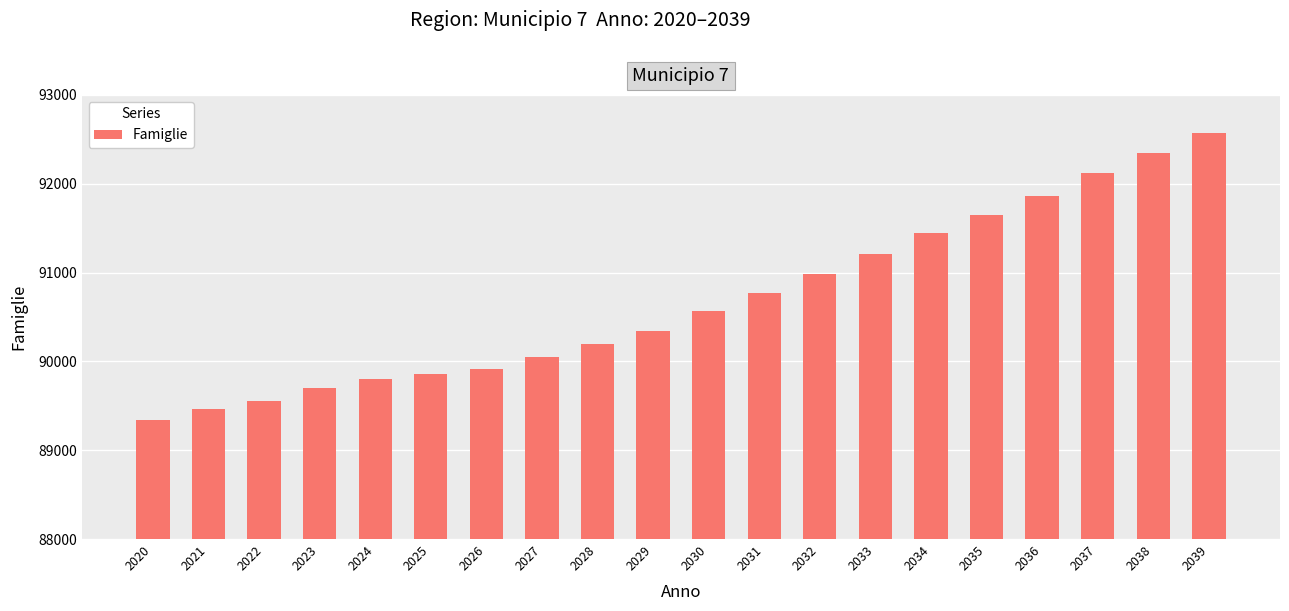

Does the chart contain any negative values?

No